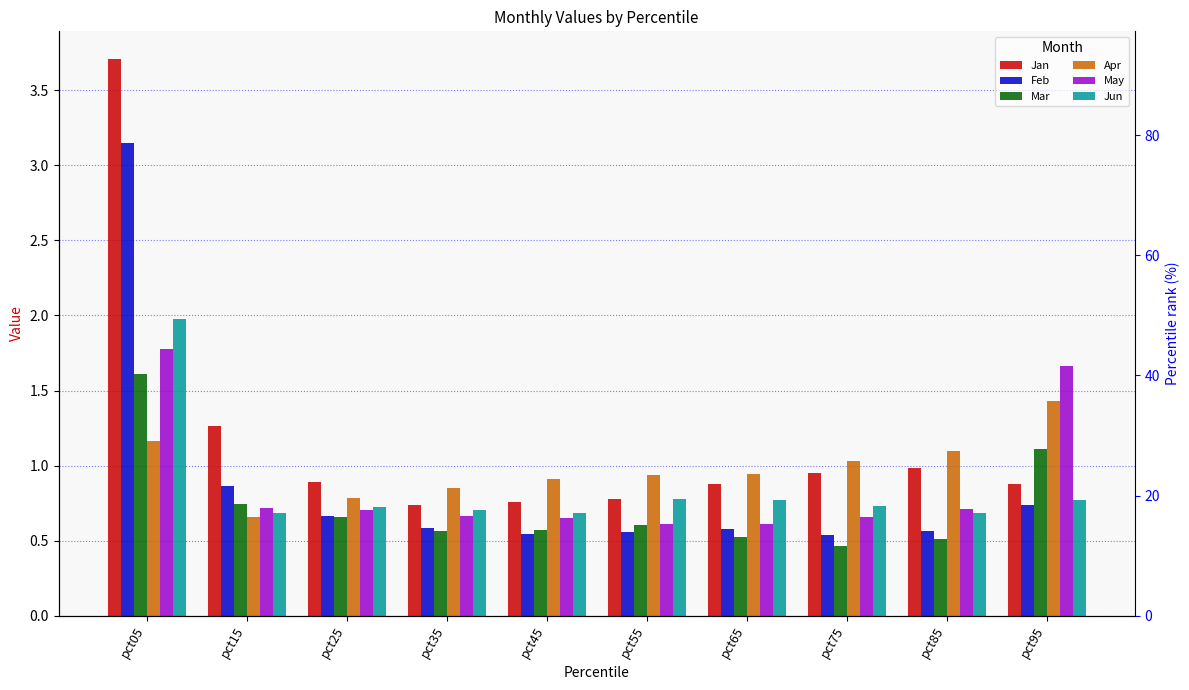

At pct65, list the series in order from smallest to largest.

Mar, Feb, May, Jun, Jan, Apr